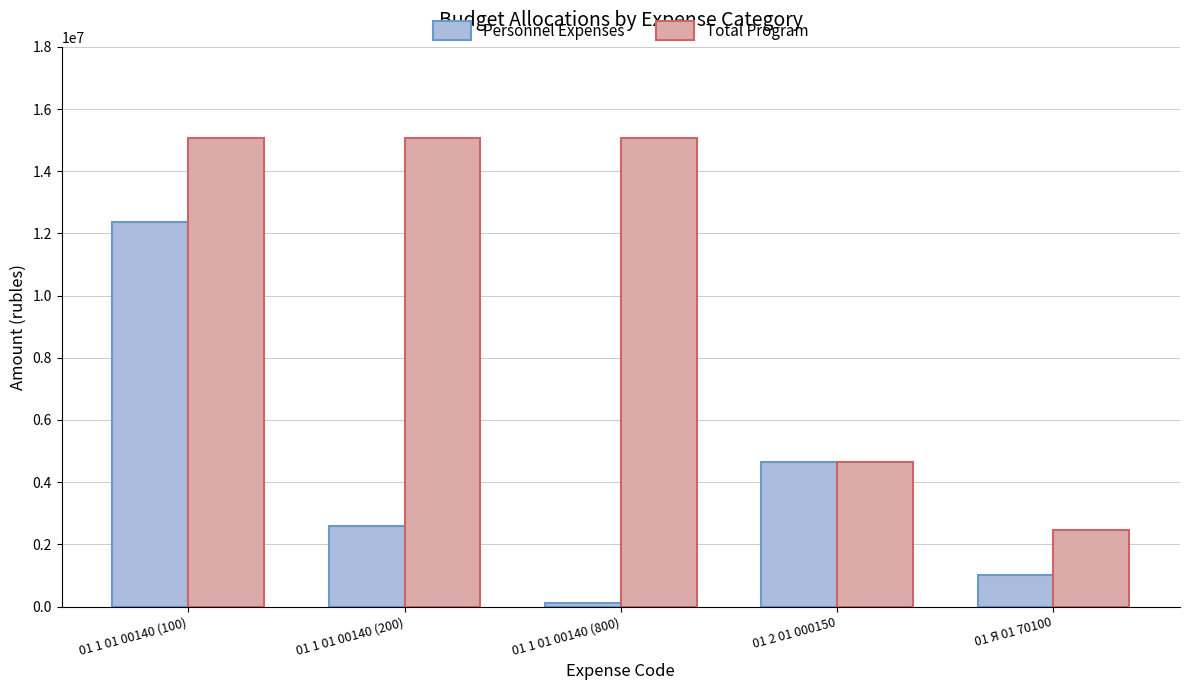

What is the average value of the Personnel Expenses series?

4146650